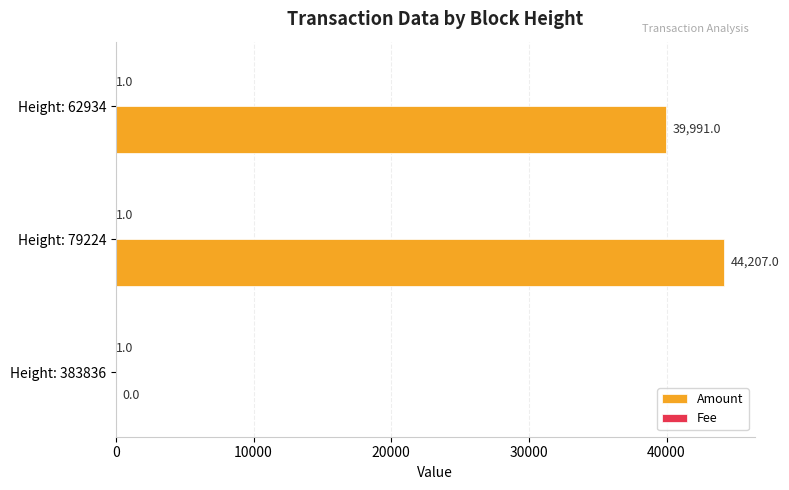

What is the maximum value for Amount?

44207